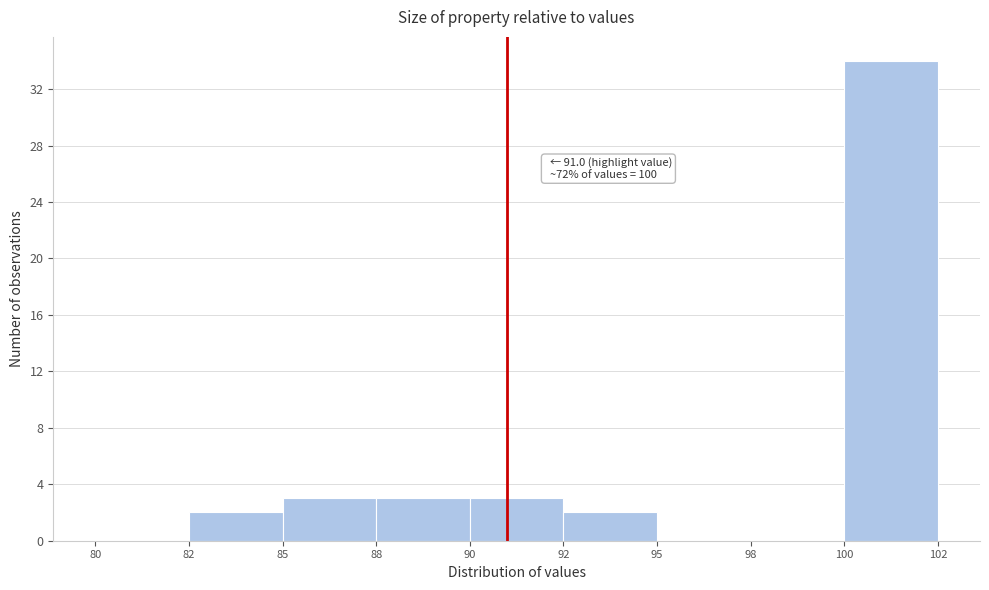

Reading left to right, extract all data points from this chart.

80=0	82=2	85=3	88=3	90=3	92=2	95=0	98=0	100=34